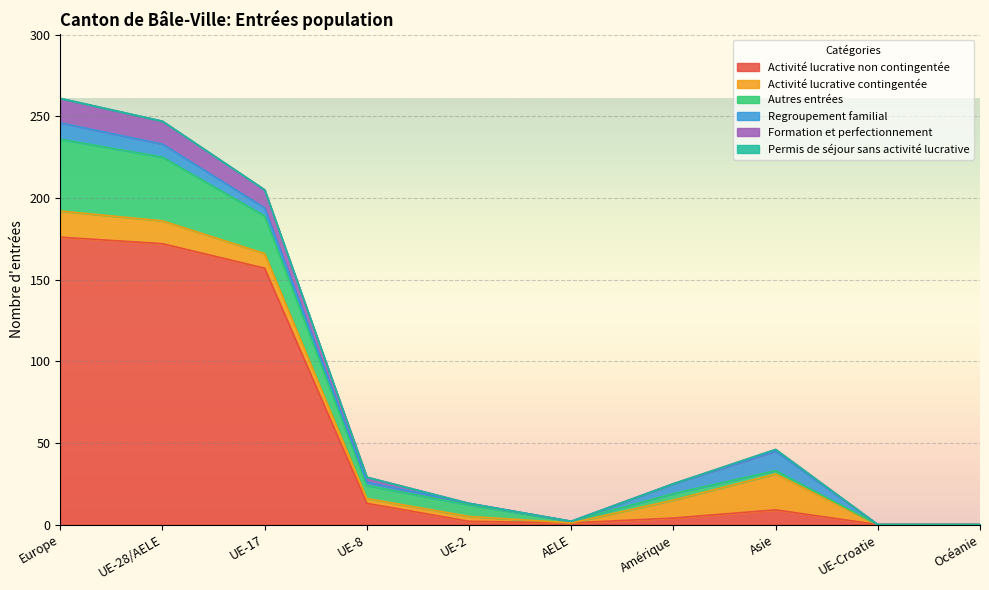

How many positive values does the Regroupement familial series have?

7